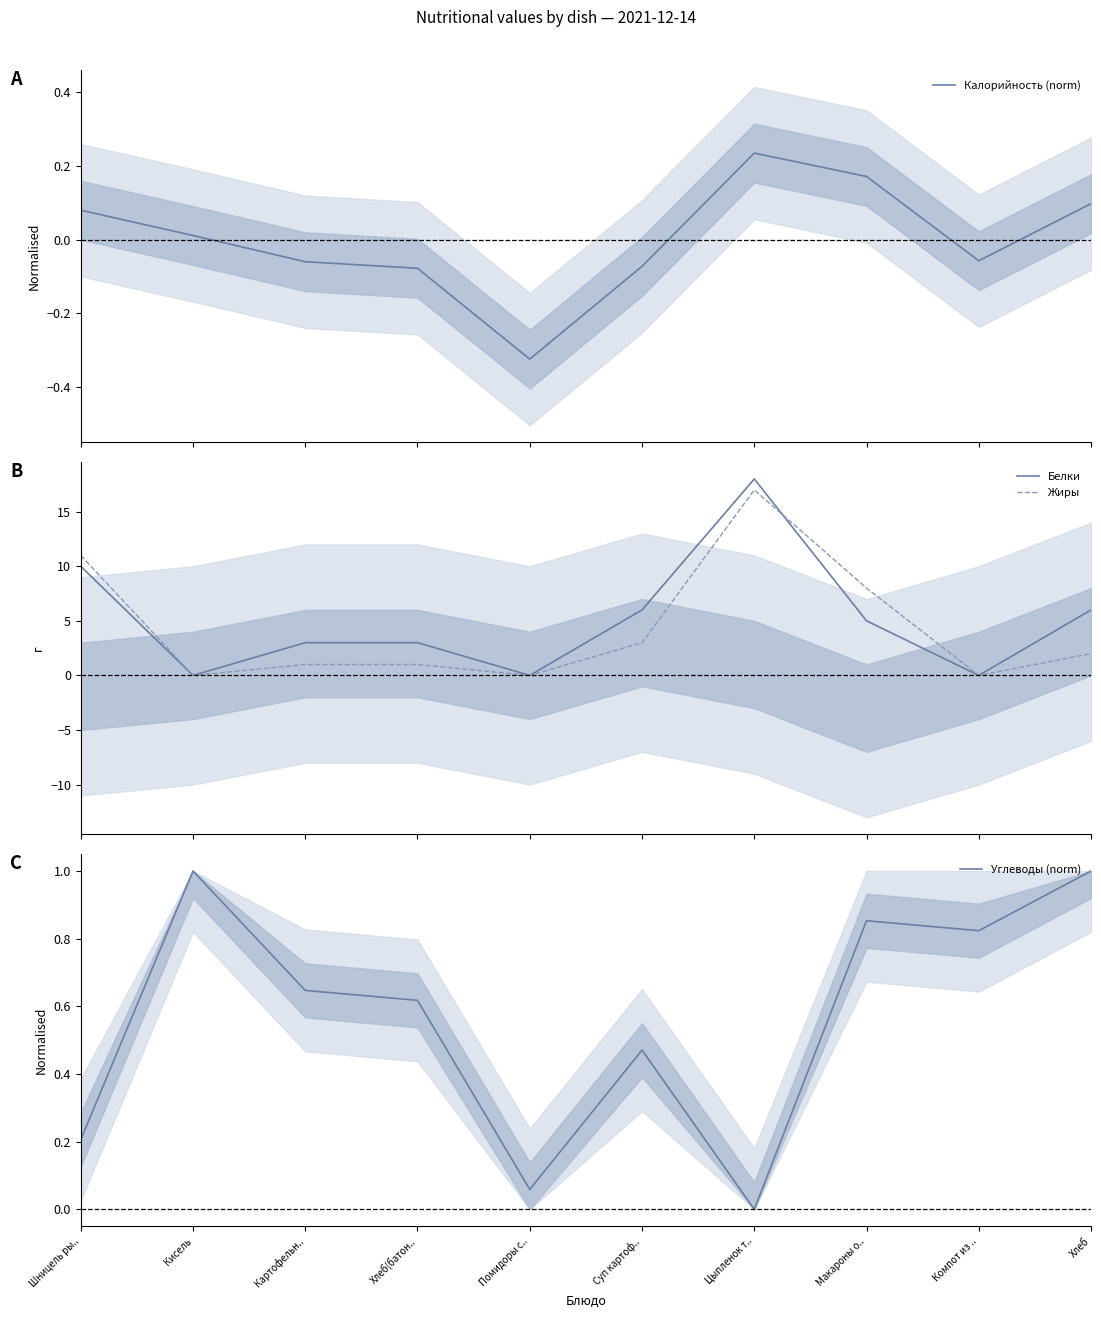

True or false: Калорийность (norm) and Жиры intersect in this chart.

True